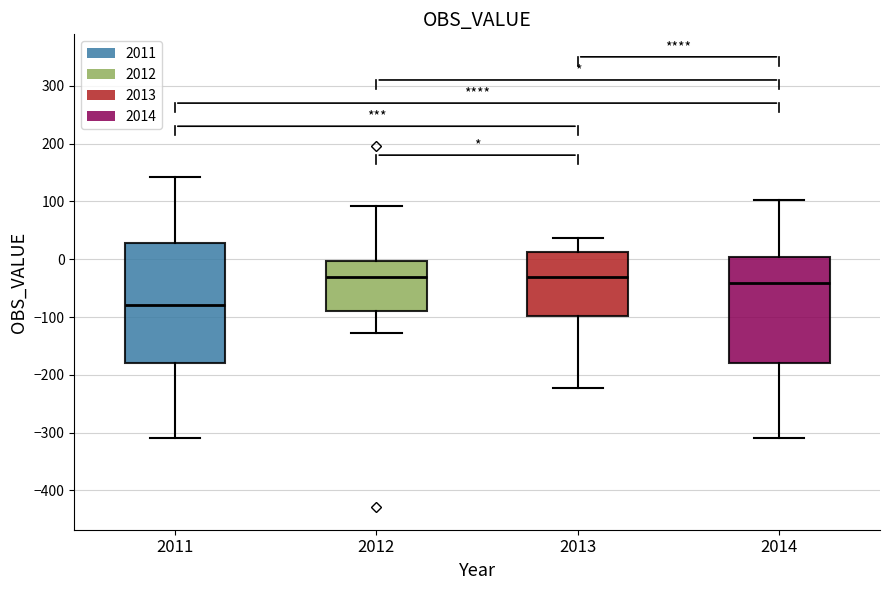

Reading left to right, read every box against the y-axis: the position of its median line, the range the box covers, and the ends of its whiskers. The values are not printed on the chart, so give them approximately, as read against the axis.

2011: median -80, box -180 to 30, whiskers -310 to 140
2012: median -30, box -90 to 0, whiskers -130 to 90
2013: median -30, box -100 to 10, whiskers -220 to 40
2014: median -40, box -180 to 0, whiskers -310 to 100